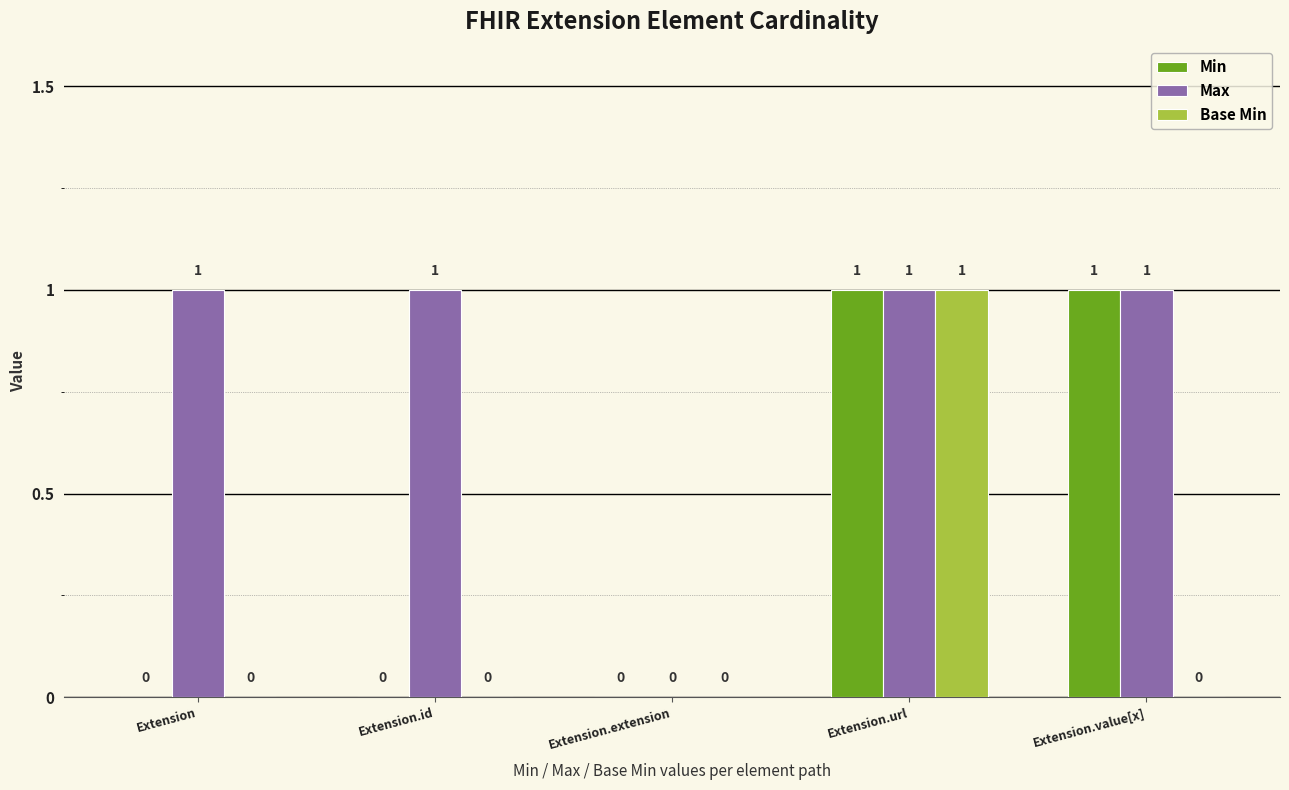

What are all the series names shown in the legend?

Min, Max, Base Min